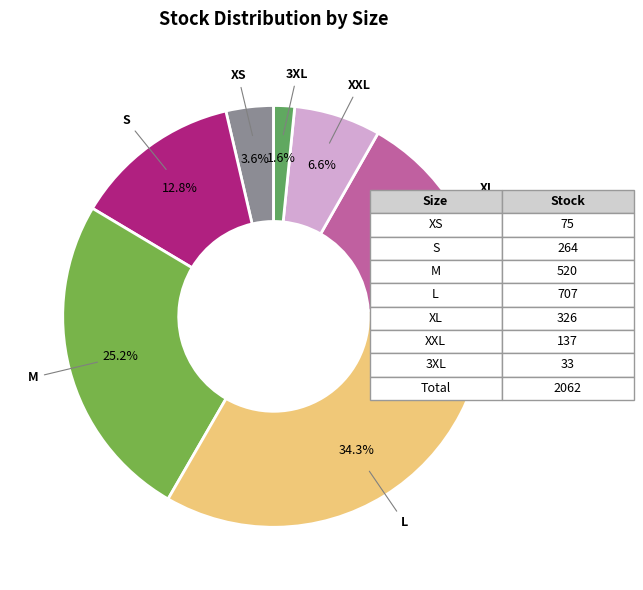

To the nearest percent, what percentage of the pie is S?

13%